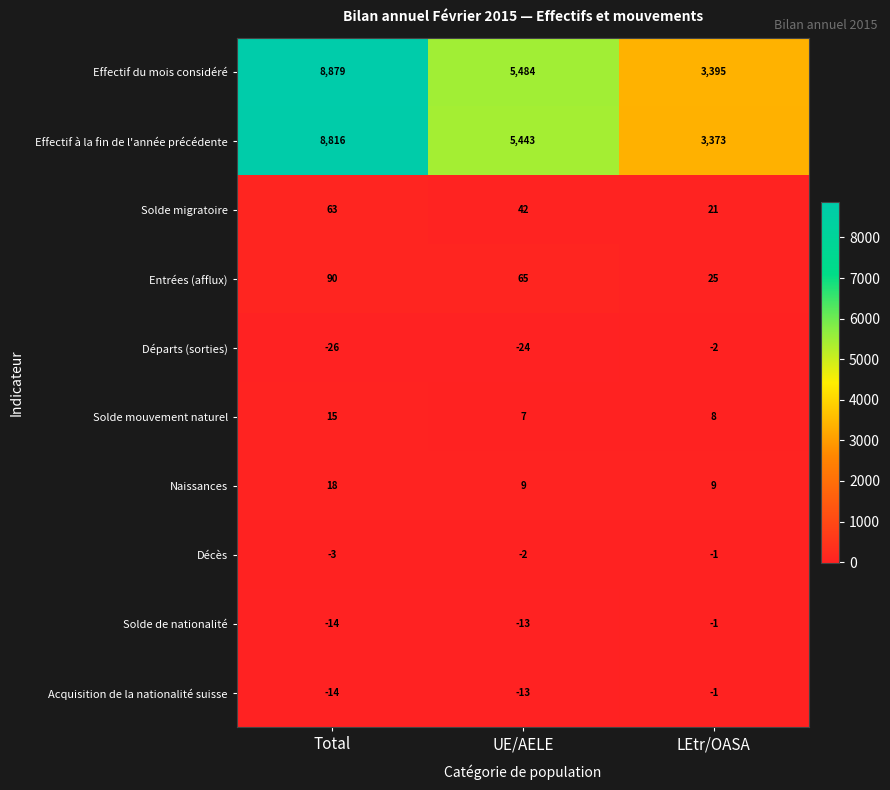

Reading left to right, extract all data points from this chart.

Effectif du mois considéré: 8879	5484	3395
Effectif à la fin de l'année précédente: 8816	5443	3373
Solde migratoire: 63	42	21
Entrées (afflux): 90	65	25
Départs (sorties): -26	-24	-2
Solde mouvement naturel: 15	7	8
Naissances: 18	9	9
Décès: -3	-2	-1
Solde de nationalité: -14	-13	-1
Acquisition de la nationalité suisse: -14	-13	-1